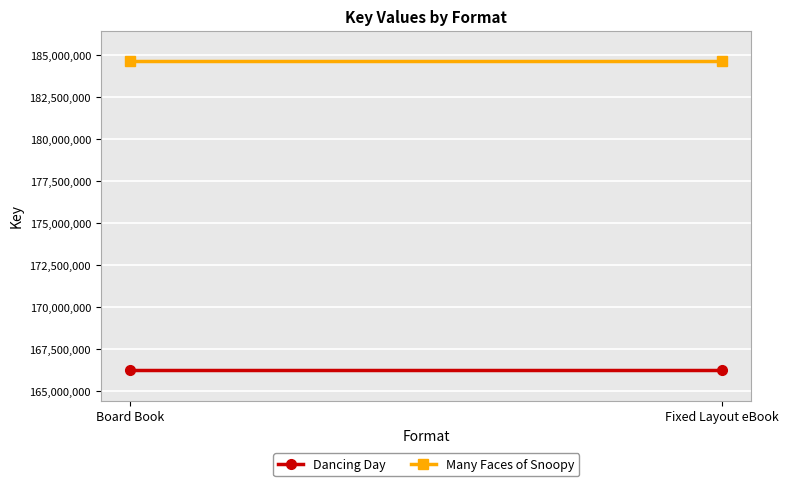

Where is Many Faces of Snoopy nearest to the value 184634060?

Board Book